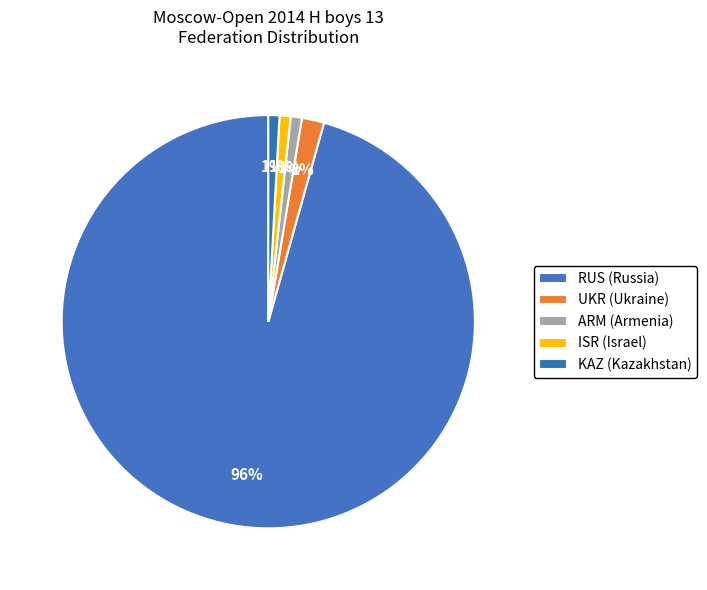

To the nearest percent, what portion does UKR represent?

2%